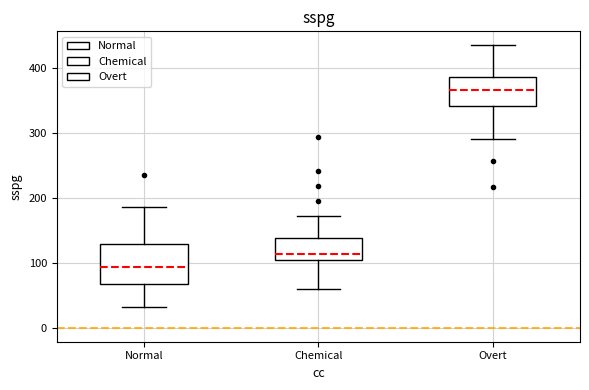

Where is the upper edge of the box for Overt on the y-axis? The values are not printed on the chart, so give them approximately, as read against the axis.

390